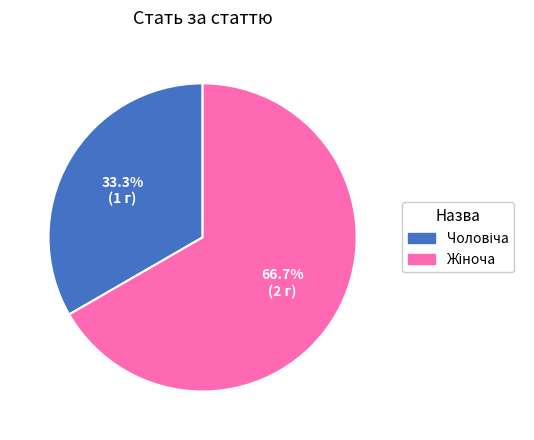

Is there a majority slice in this chart?

Yes